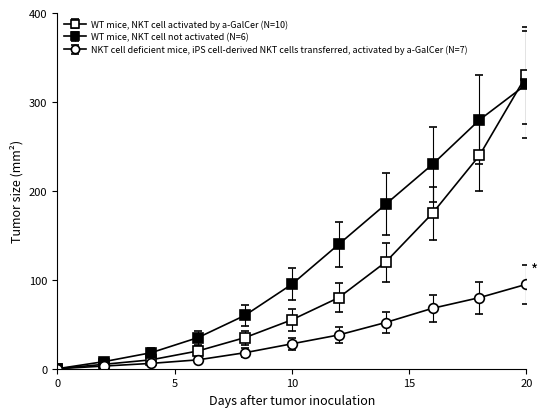

Reading right to left, extract all data points from this chart.

WT mice, NKT cell activated by a-GalCer (N=10): 330	240	175	120	80	55	35	20	10	5	0
WT mice, NKT cell not activated (N=6): 320	280	230	185	140	95	60	35	18	8	0
NKT cell deficient mice, iPS cell-derived NKT cells transferred, activated by a-GalCer (N=7): 95	80	68	52	38	28	18	10	6	3	0